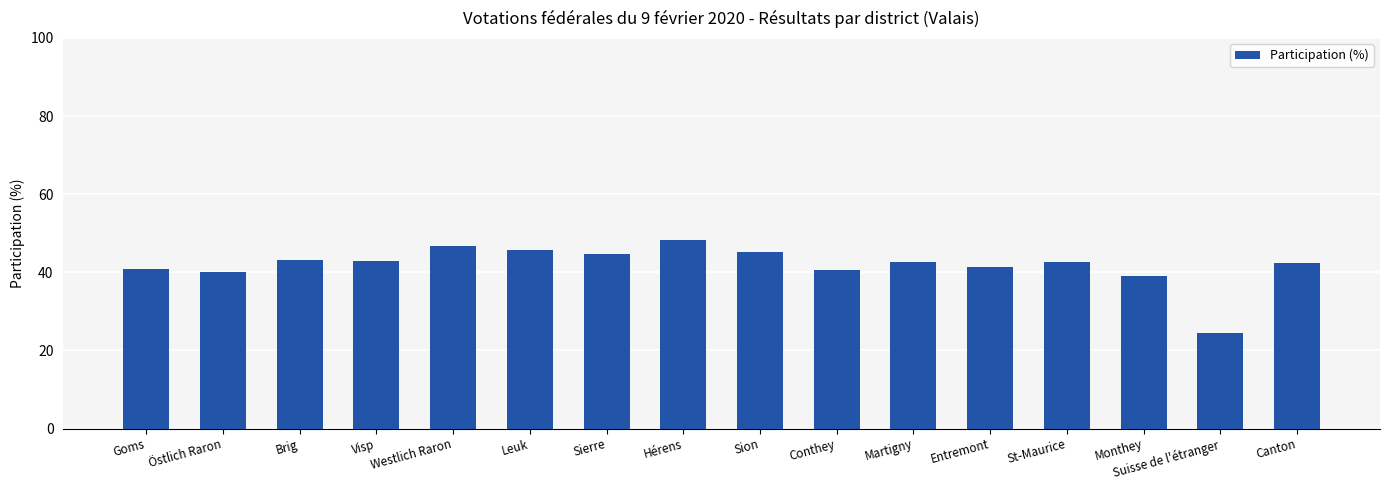

What is the label of the 16th bar from the right?

Goms